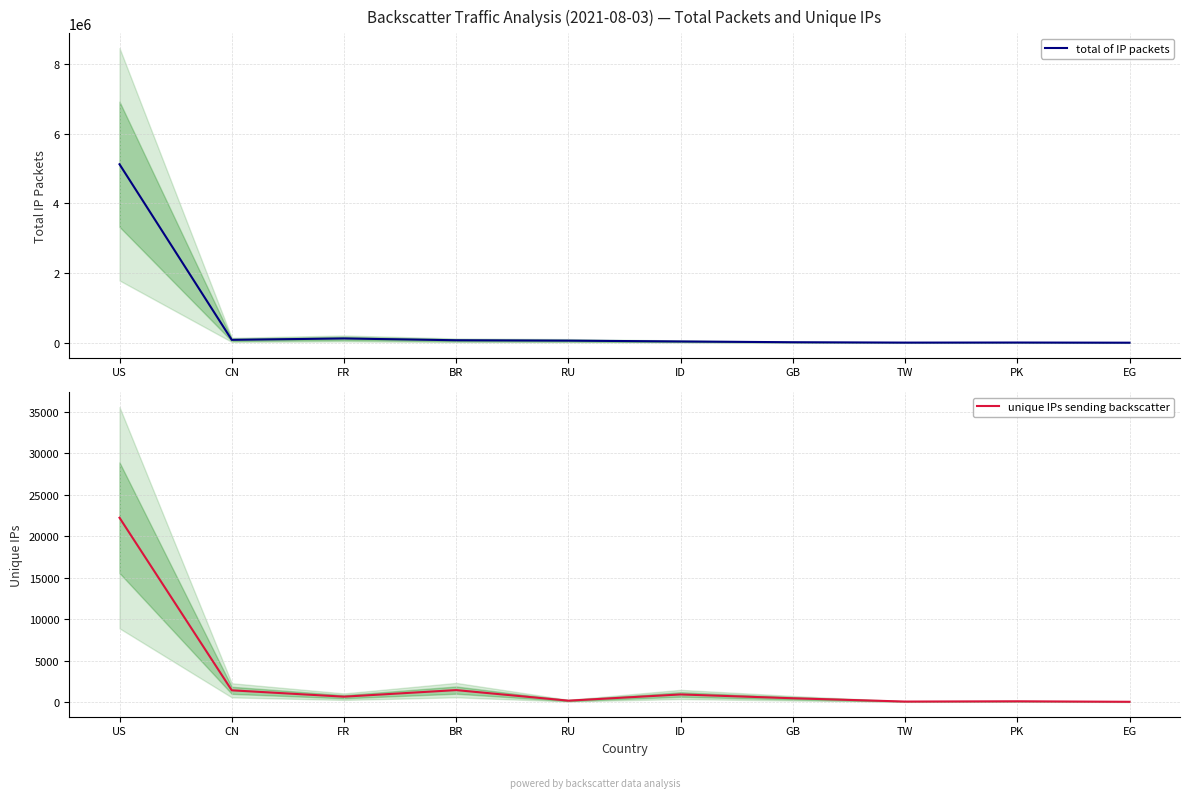

Which category has the highest value in the unique IPs sending backscatter series?

US